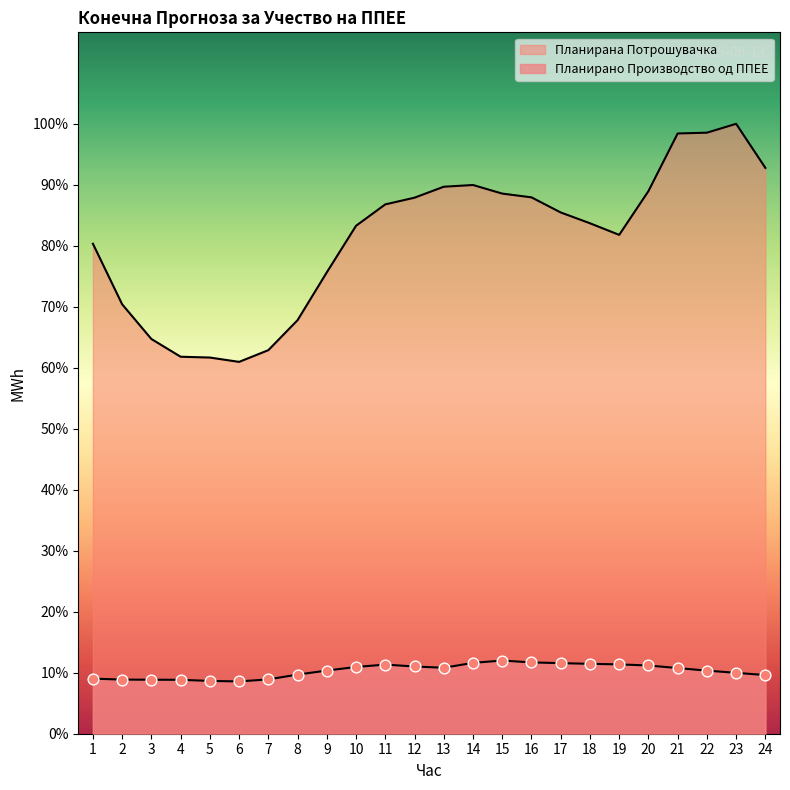

Which series contains the lowest Y value?

Планирано Производство од ППЕЕ